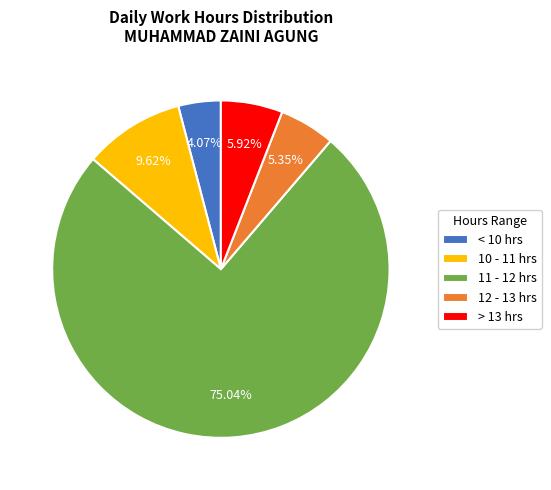

To the nearest percent, what is the average slice percentage?

20%